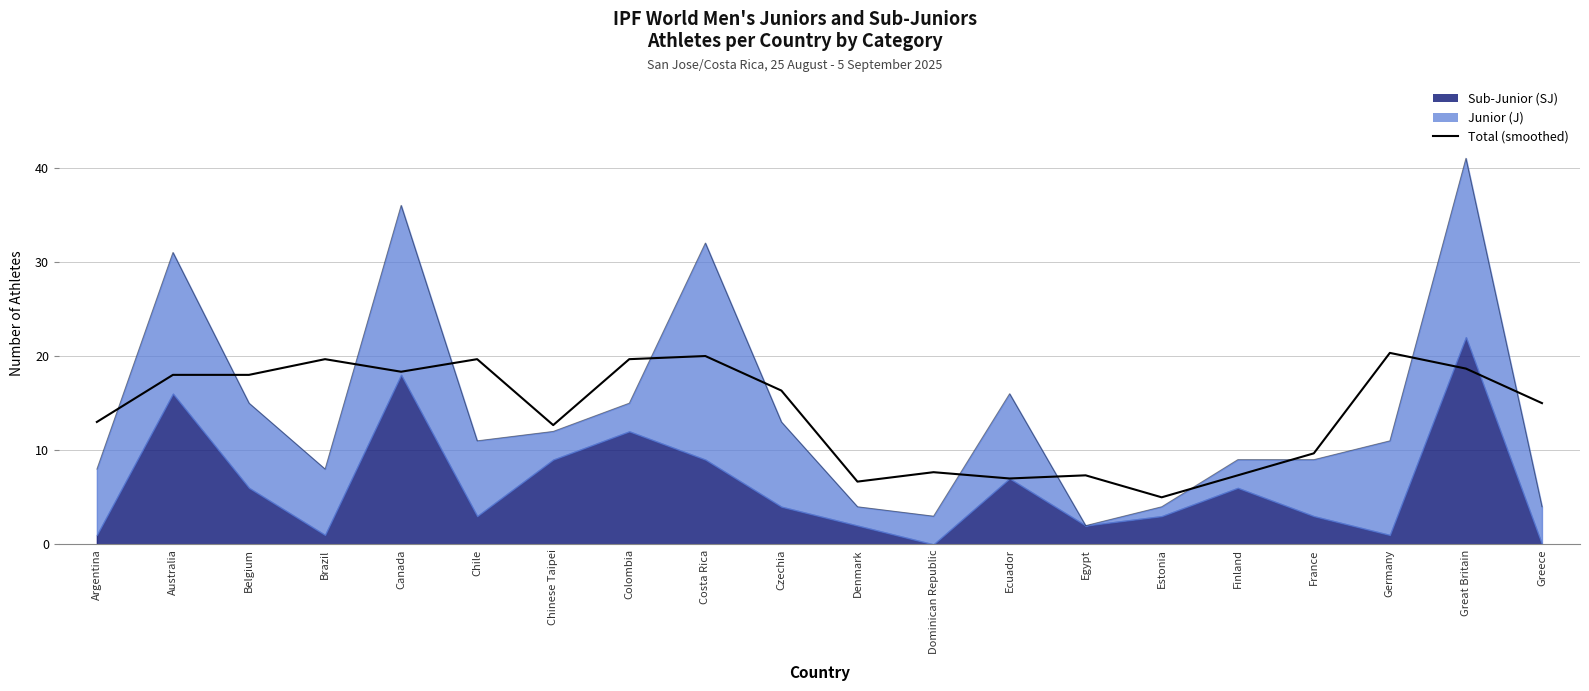

What is the difference between the maximum and minimum values?

15.3